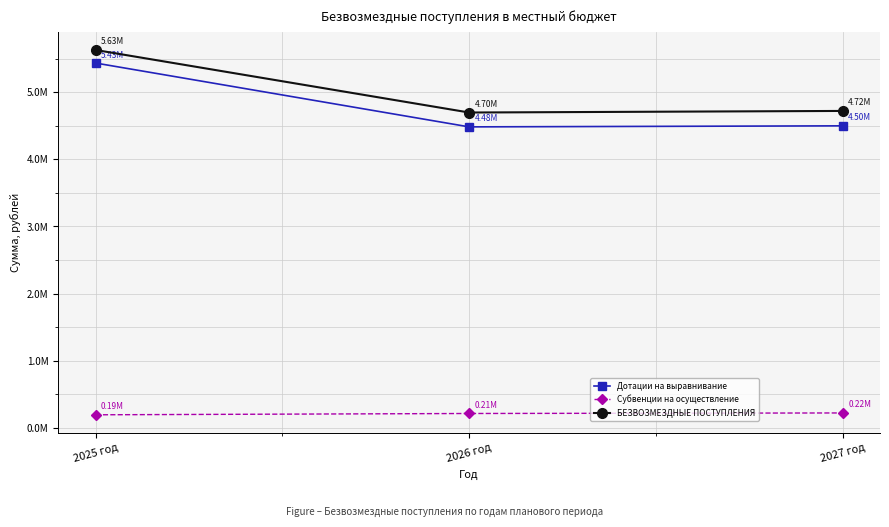

Rank the series at 2025 год from lowest to highest value.

Субвенции на осуществление, Дотации на выравнивание, БЕЗВОЗМЕЗДНЫЕ ПОСТУПЛЕНИЯ